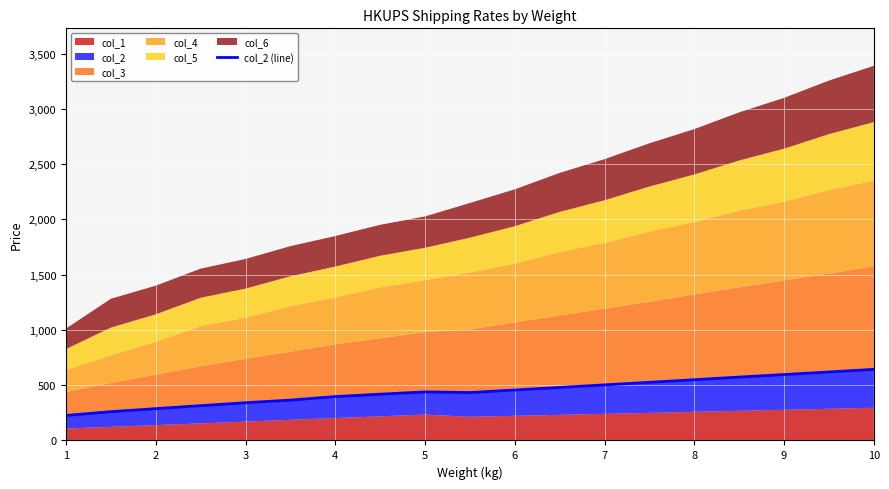

What is the change in value from 6 to 8?

+53.4